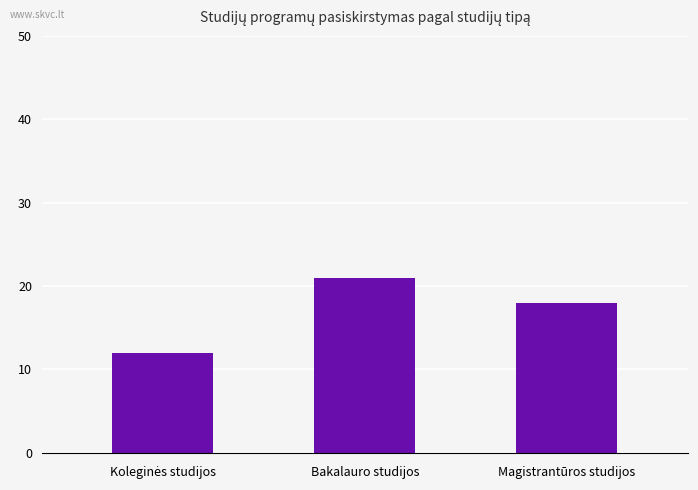

What is the label of the 2nd bar from the right?

Bakalauro studijos